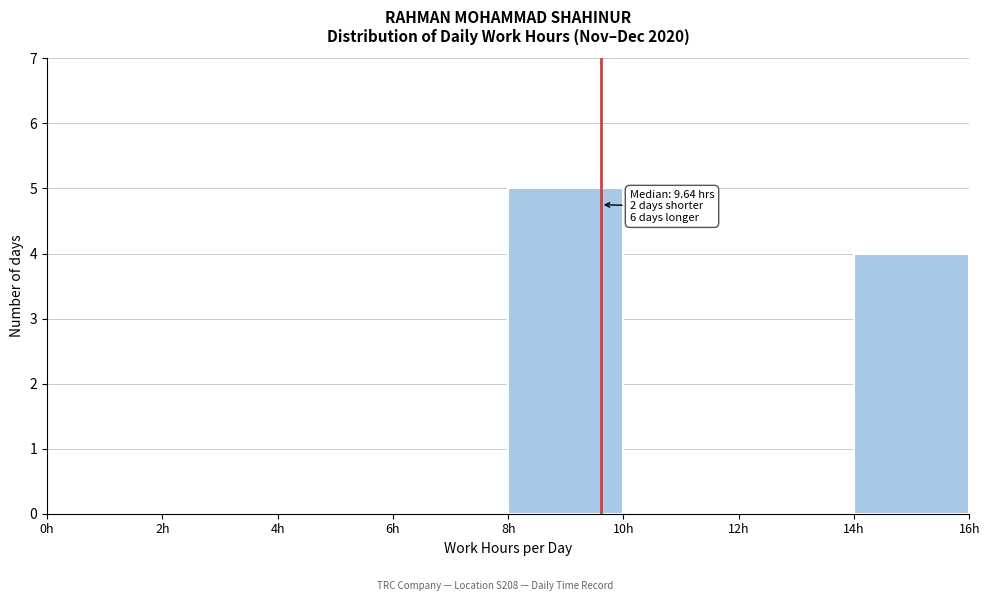

Which range on the x-axis has the tallest bar?

8 to 10